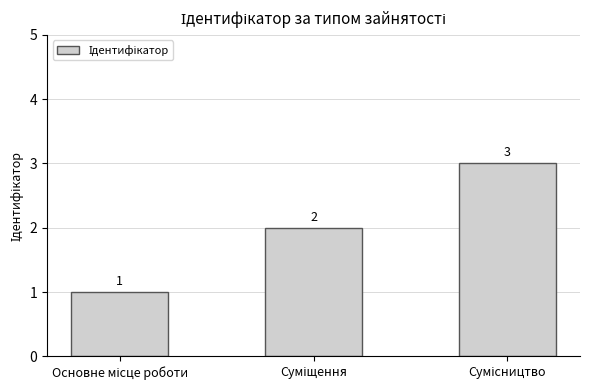

What is the value of the 3rd bar from the left?

3